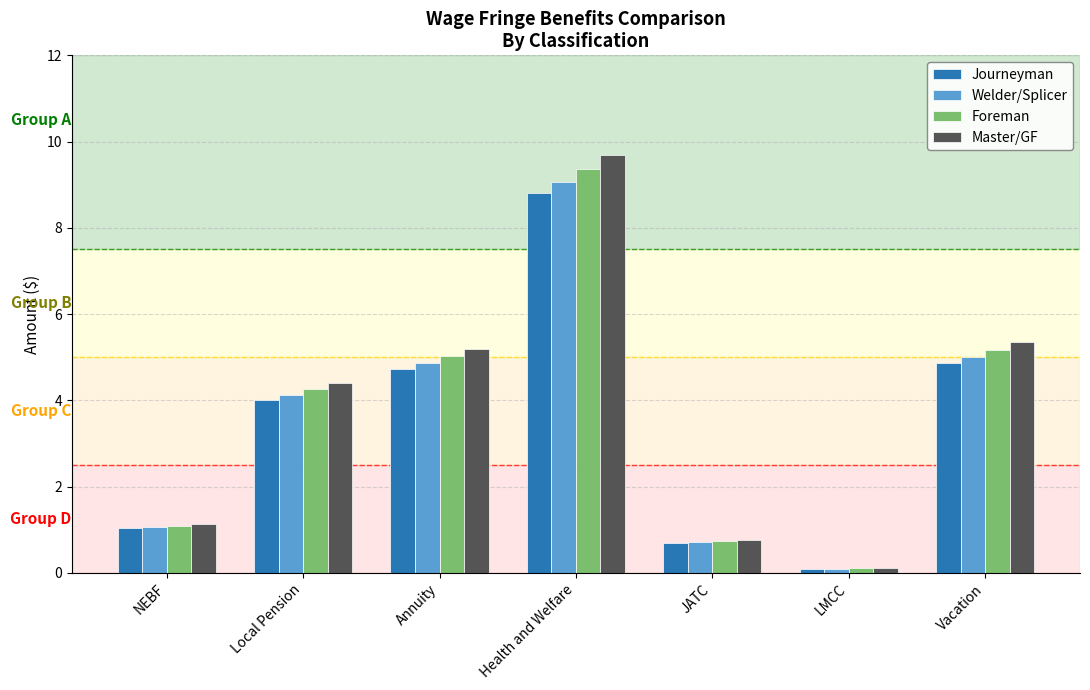

At which label does Foreman reach its minimum?

LMCC